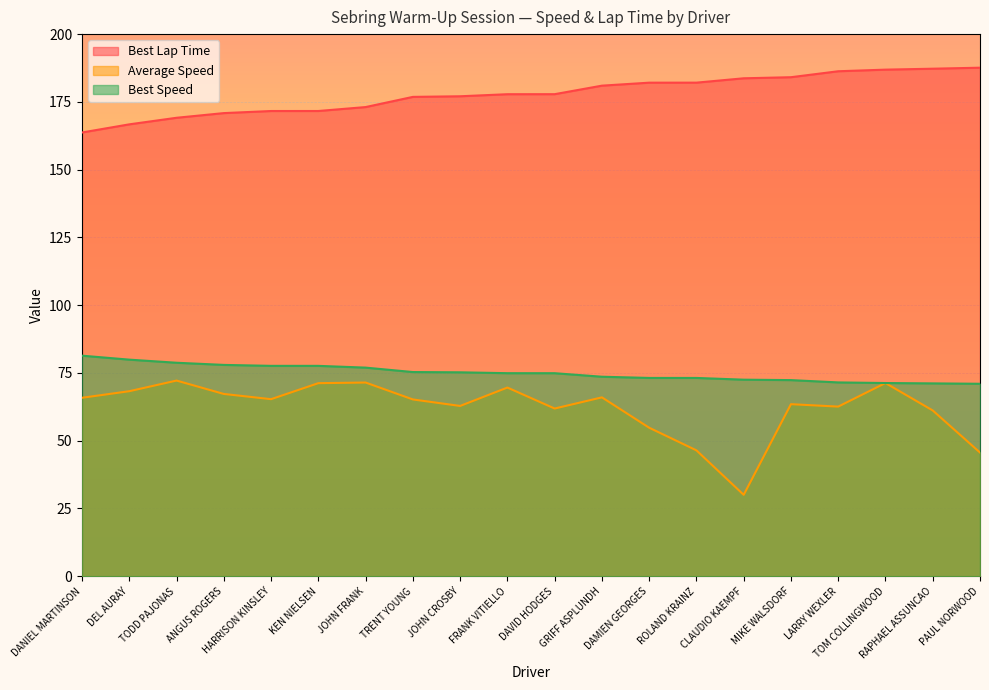

At which label does Best Lap Time first exceed 177?

JOHN CROSBY